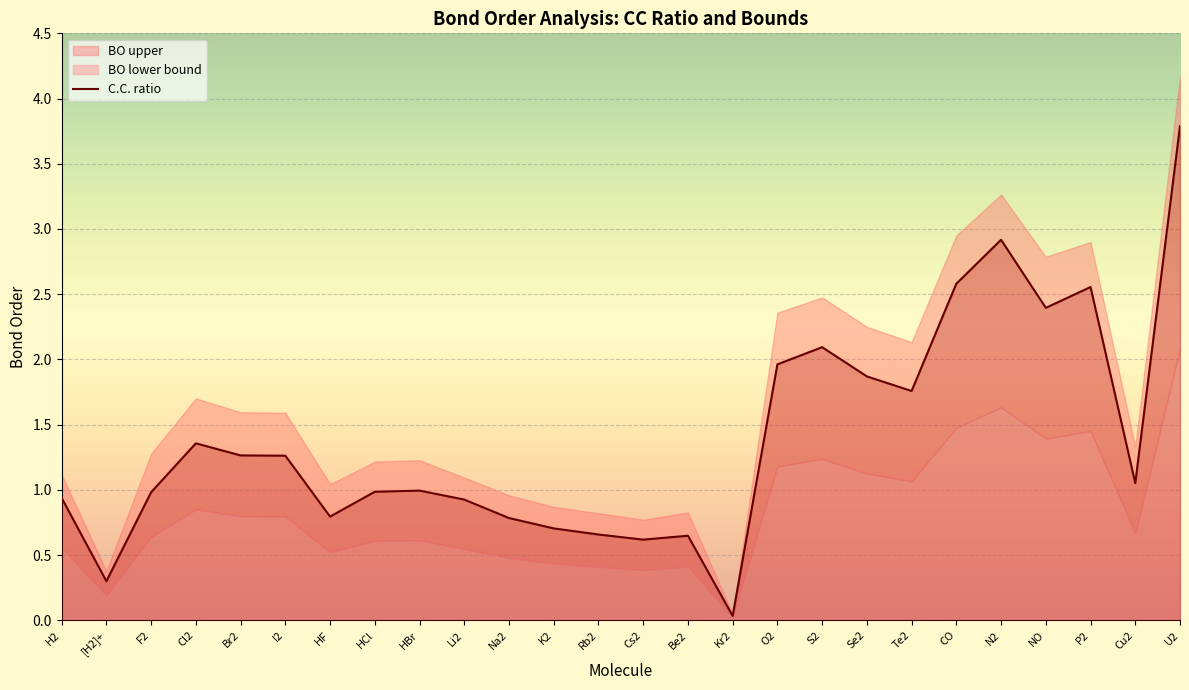

True or false: C.C. ratio and BO lower bound intersect in this chart.

False